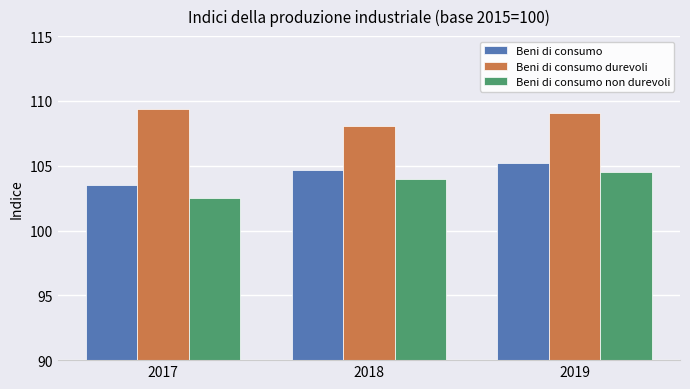

What is the difference between the highest and lowest values at 2017?

6.9